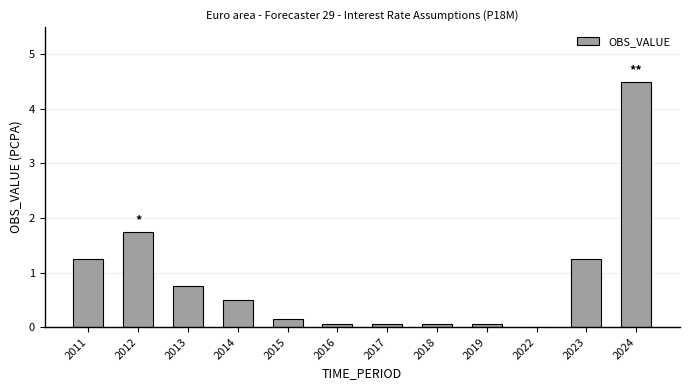

Where is the data nearest to the value 2?

2012